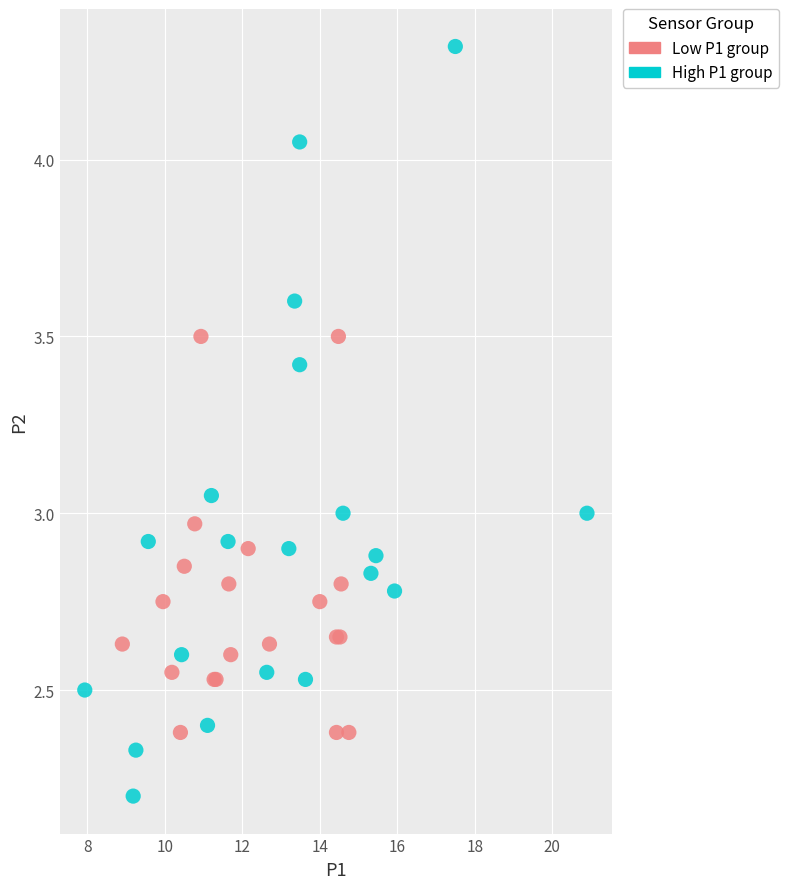

Which series has the widest spread of Y values?

High P1 group